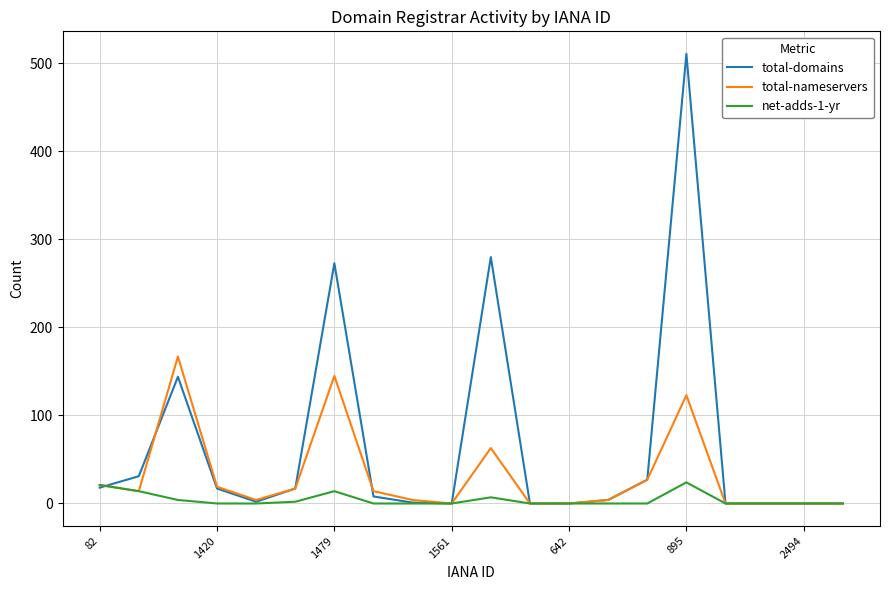

What is the difference between the maximum and minimum values in the net-adds-1-yr series?

24